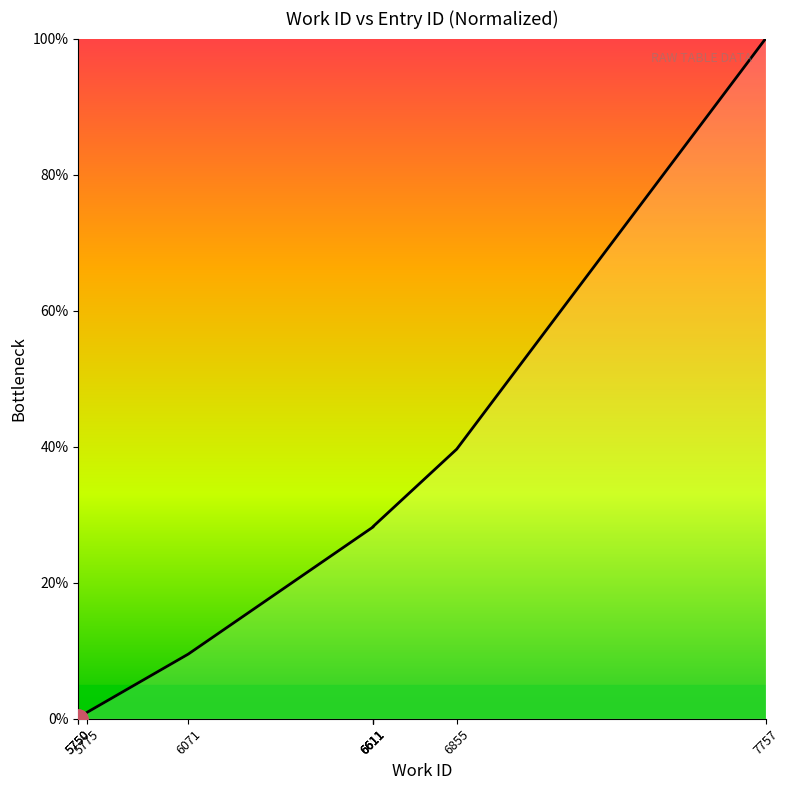

The chart shows a value of 28.2 at 6611. True or false?

True